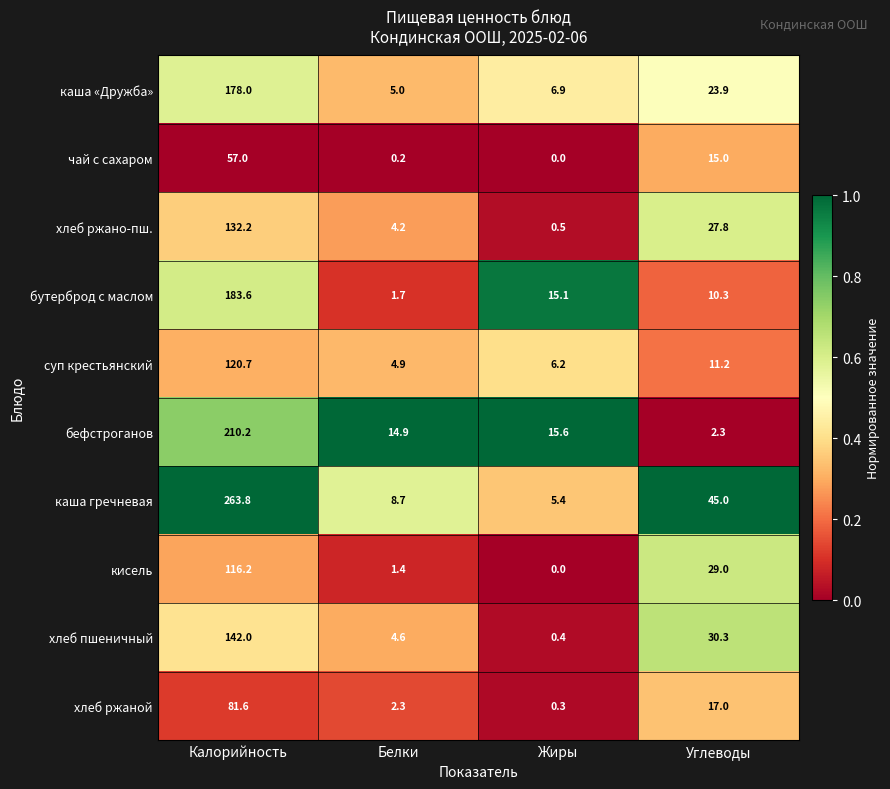

Where does the каша гречневая series first go above 45?

Калорийность